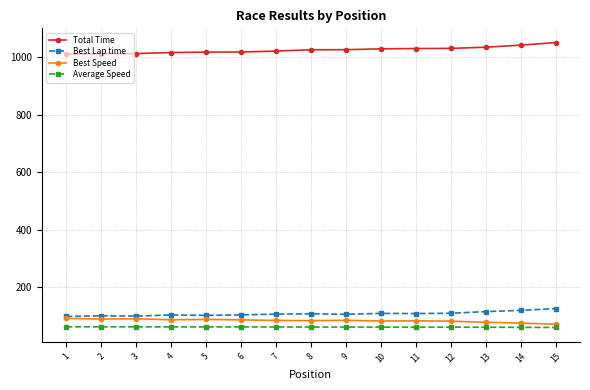

What is the value of the Average Speed point at the 9th from the left?

61.9